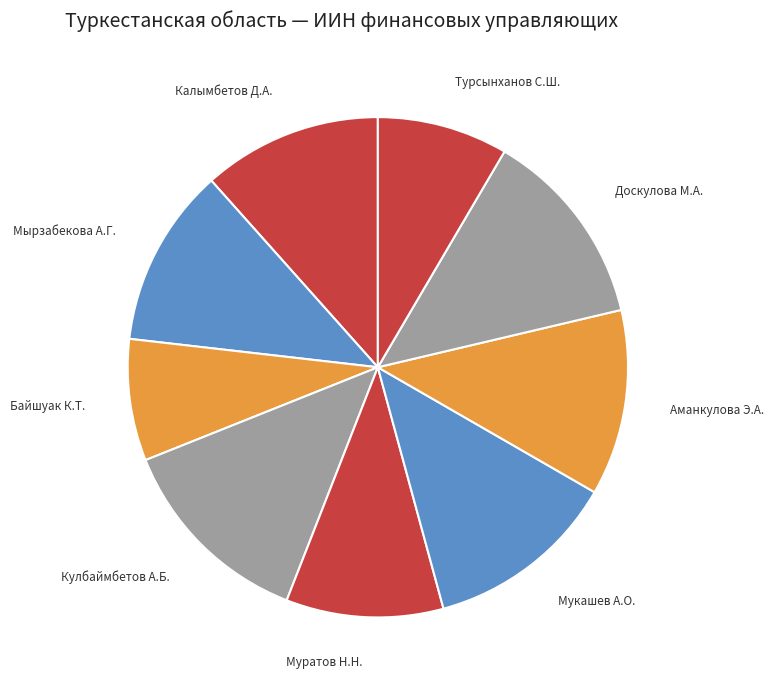

Is Калымбетов Д.А. the majority of the pie?

No